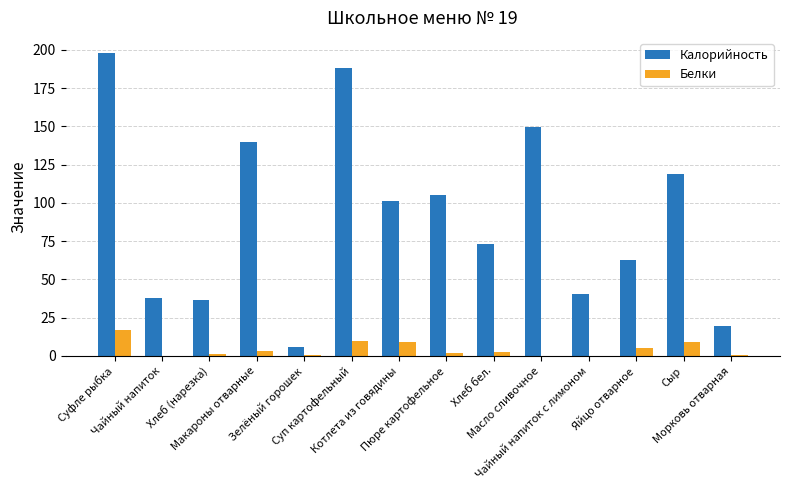

How many series are shown in this chart?

2